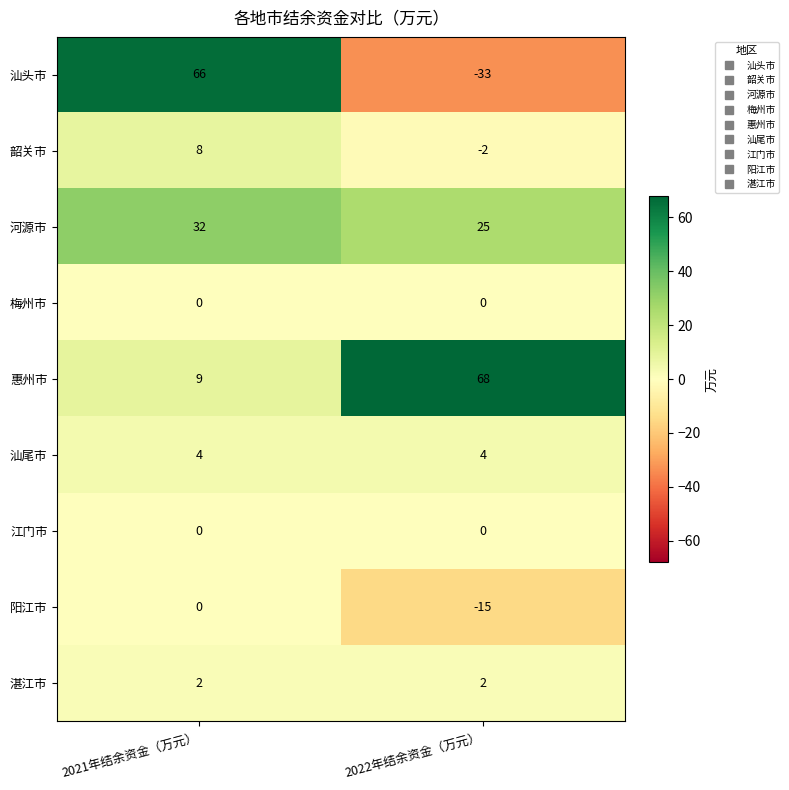

At which label is 汕头市 closest to 16?

2022年结余资金（万元）